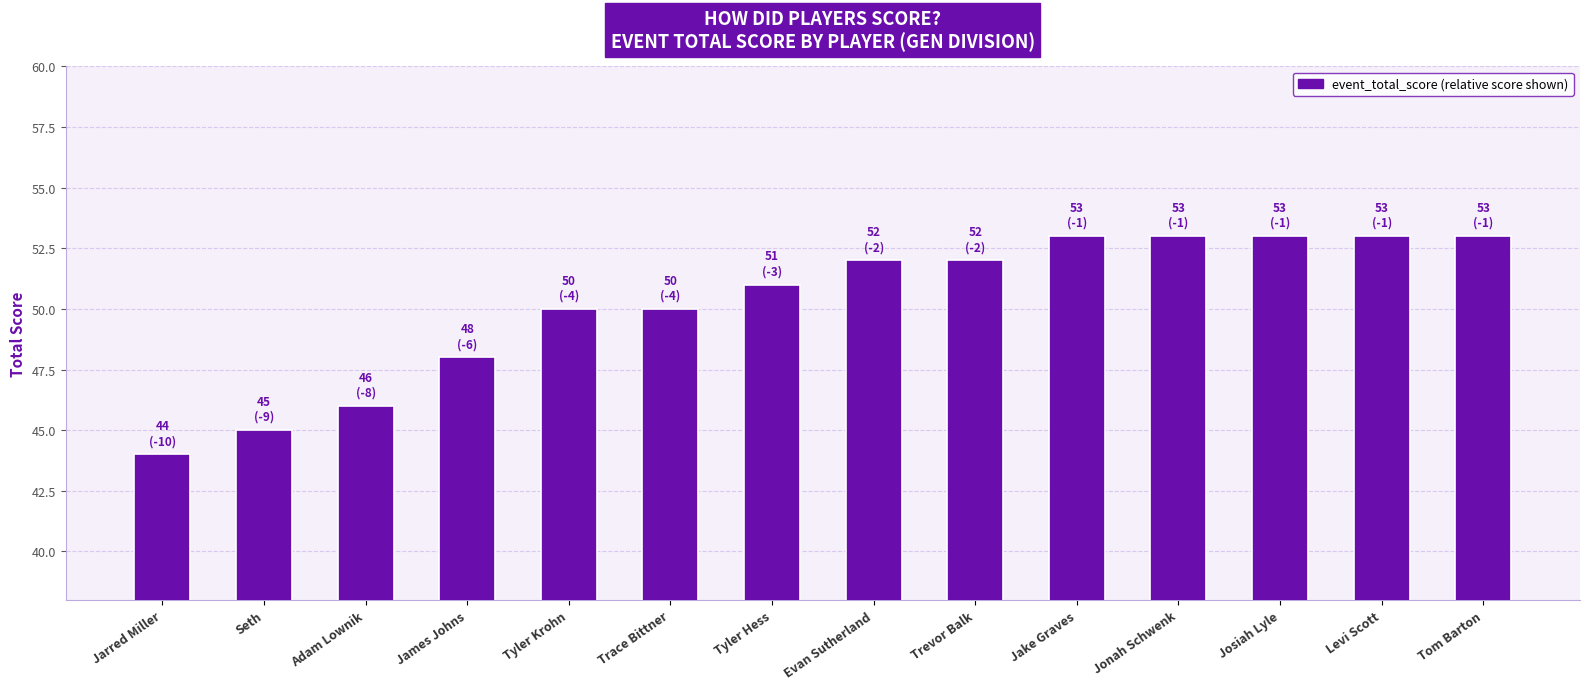

What is the change in value from James Johns to Tyler Krohn?

+2